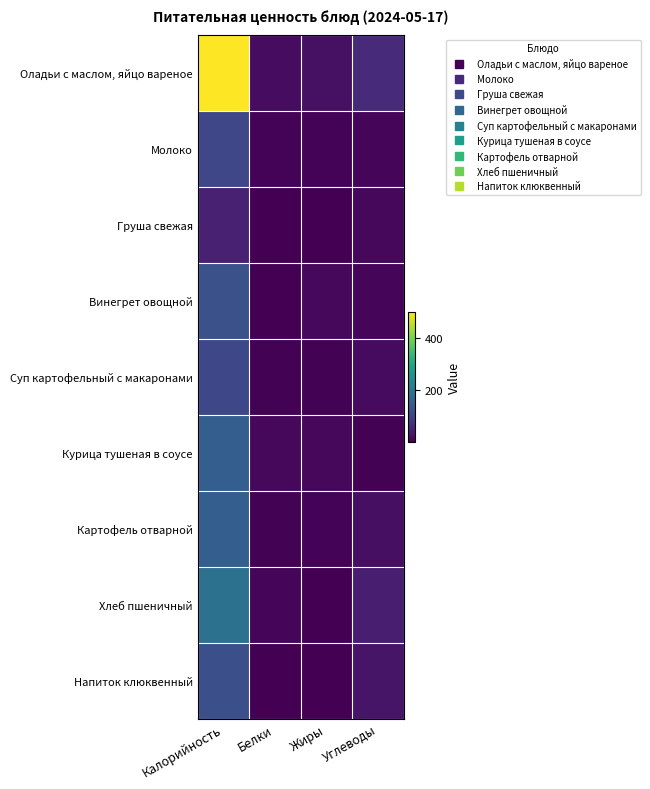

Between Углеводы and Калорийность, which is larger?

Калорийность